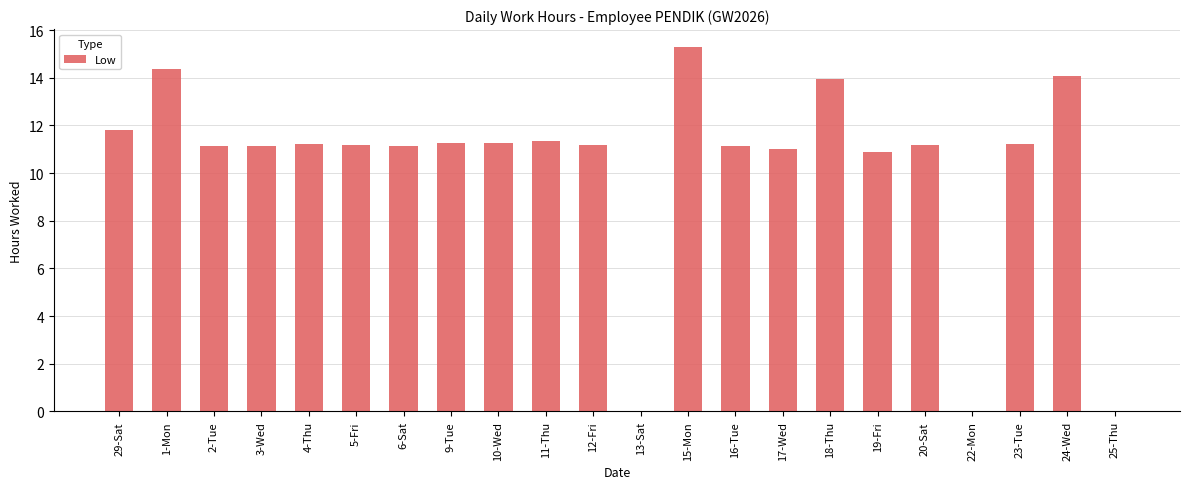

Which category has the highest value across all series?

15-Mon